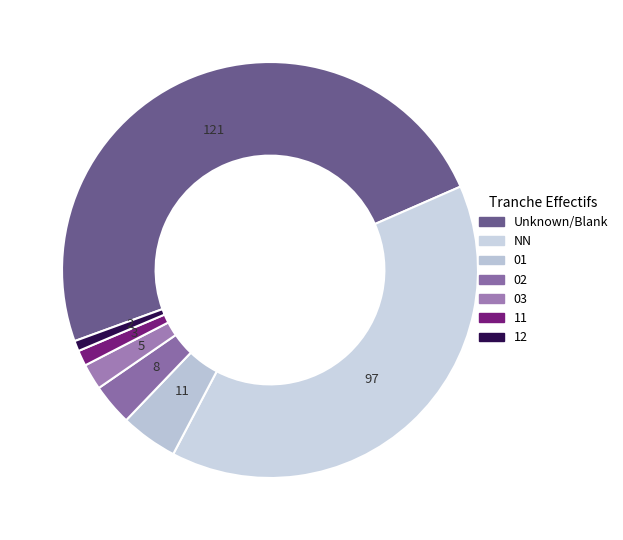

Does 01 account for over 50% of the chart?

No